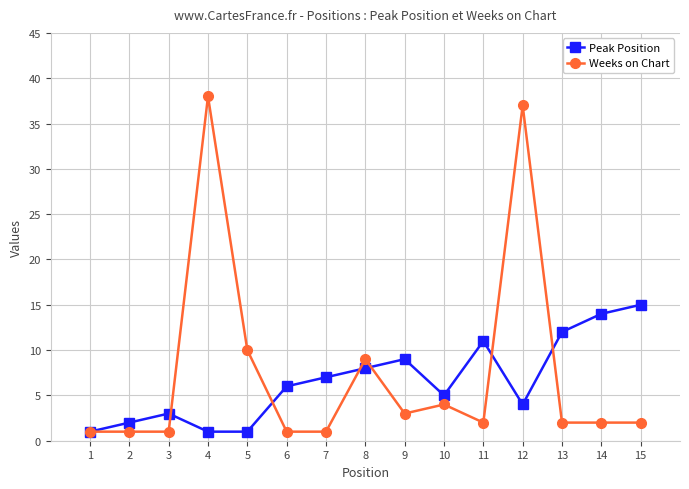

What is the sum of all Weeks on Chart values?

114